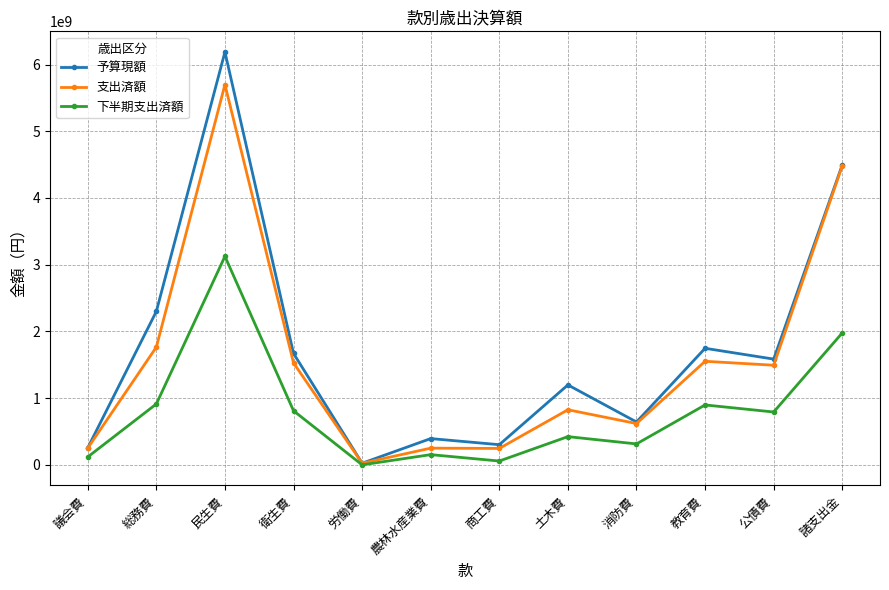

At which category is the sum across all series the highest?

民生費